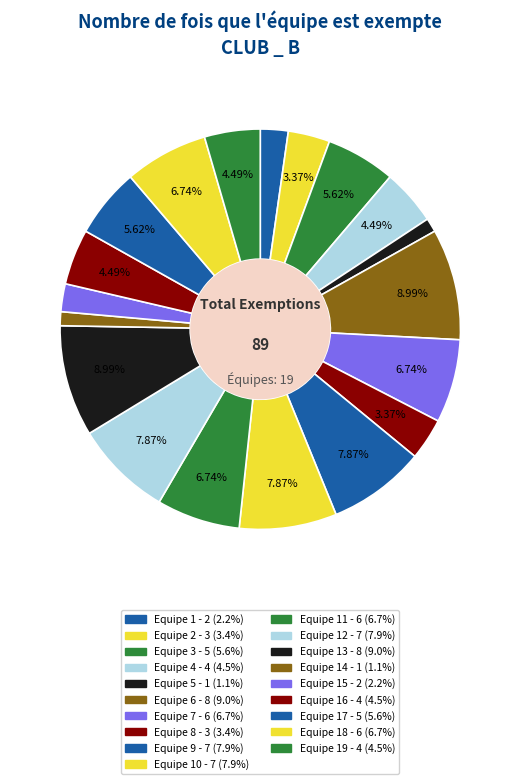

How many segments does this pie chart have?

19